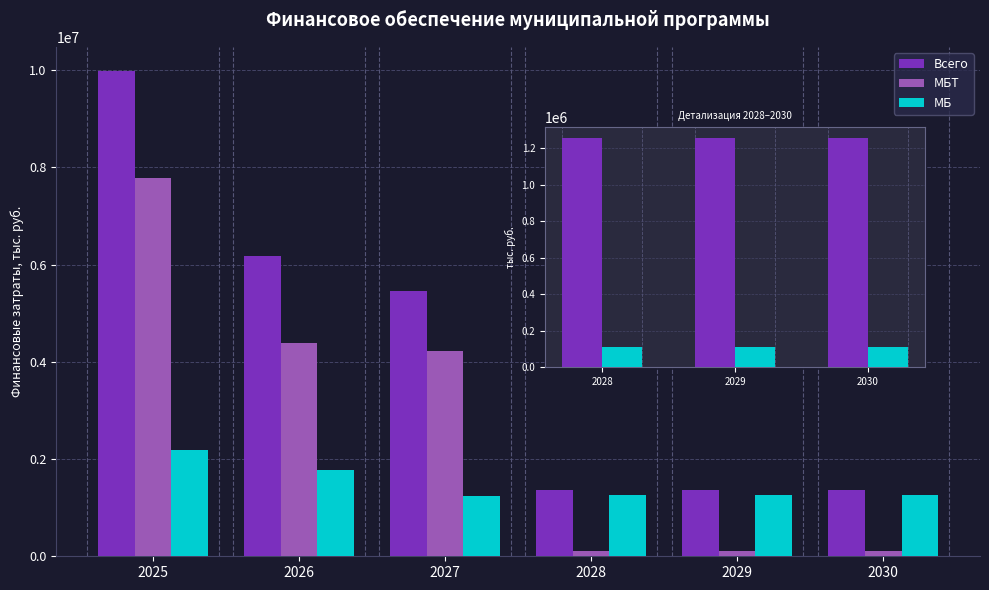

How many categories are shown in the chart?

6